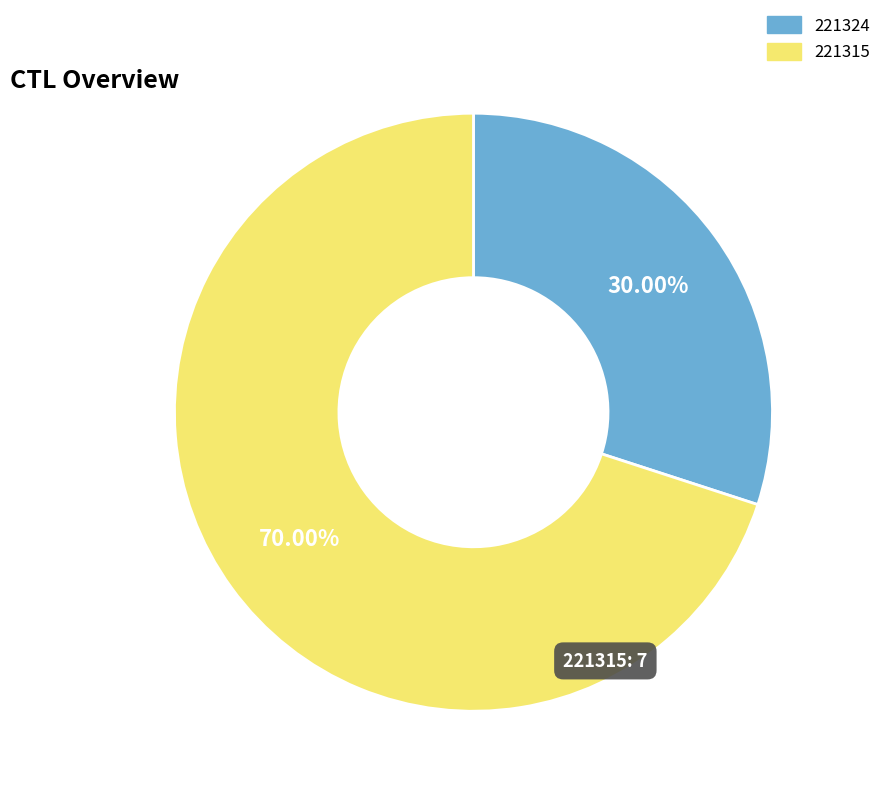

To the nearest percent, what is the difference between the largest and smallest slice percentages?

40%